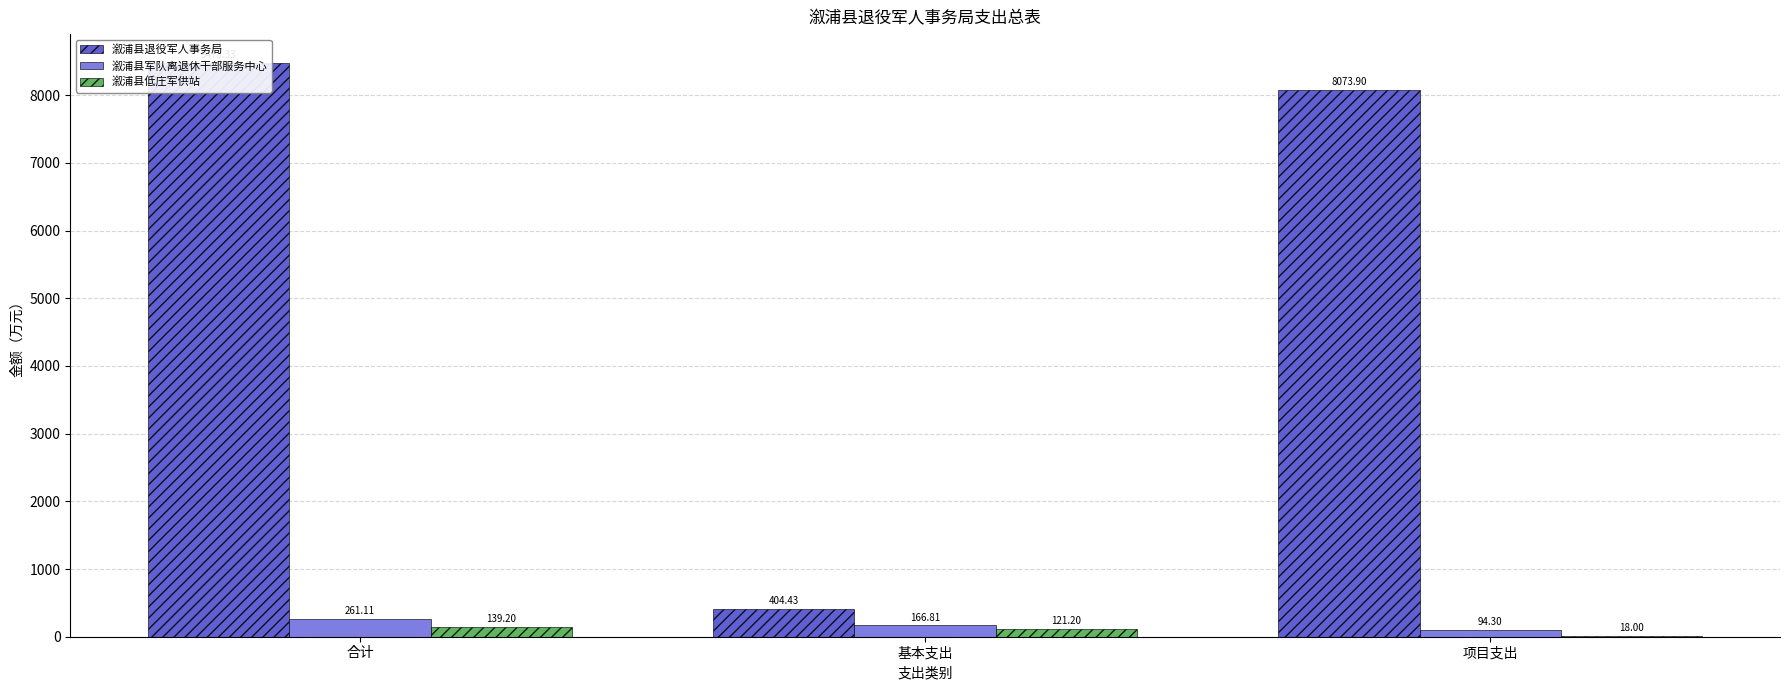

What is the difference between the 溆浦县低庄军供站 values at 合计 and 项目支出?

121.2